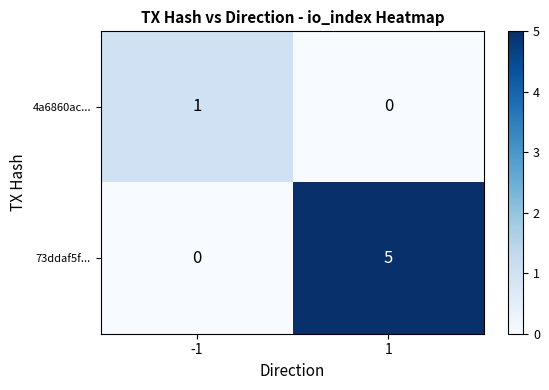

Rank the series by their maximum value, from highest to lowest.

73ddaf5f..., 4a6860ac...